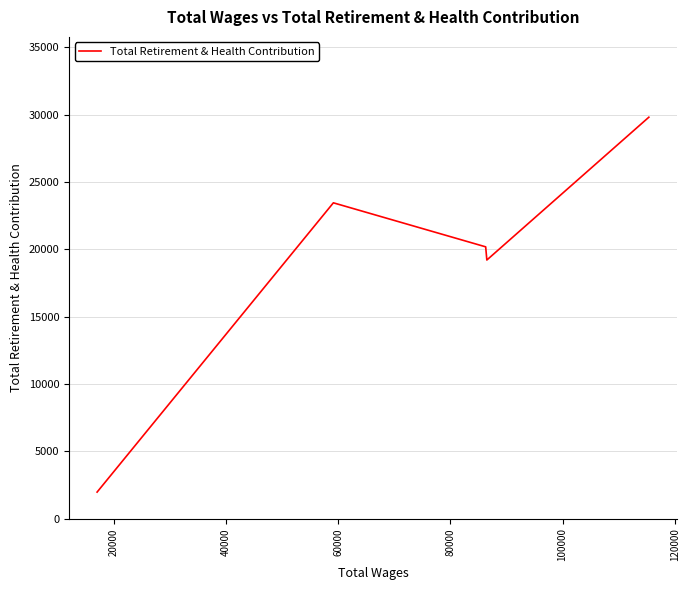

Which has a higher value, 20000 or 60000?

60000